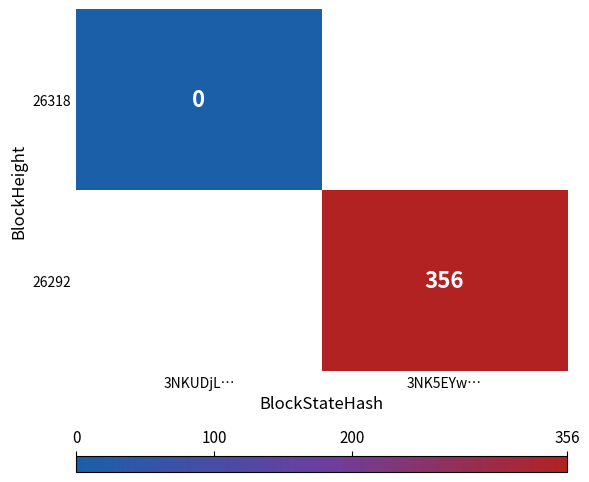

What is the maximum value shown in the chart?

356.0